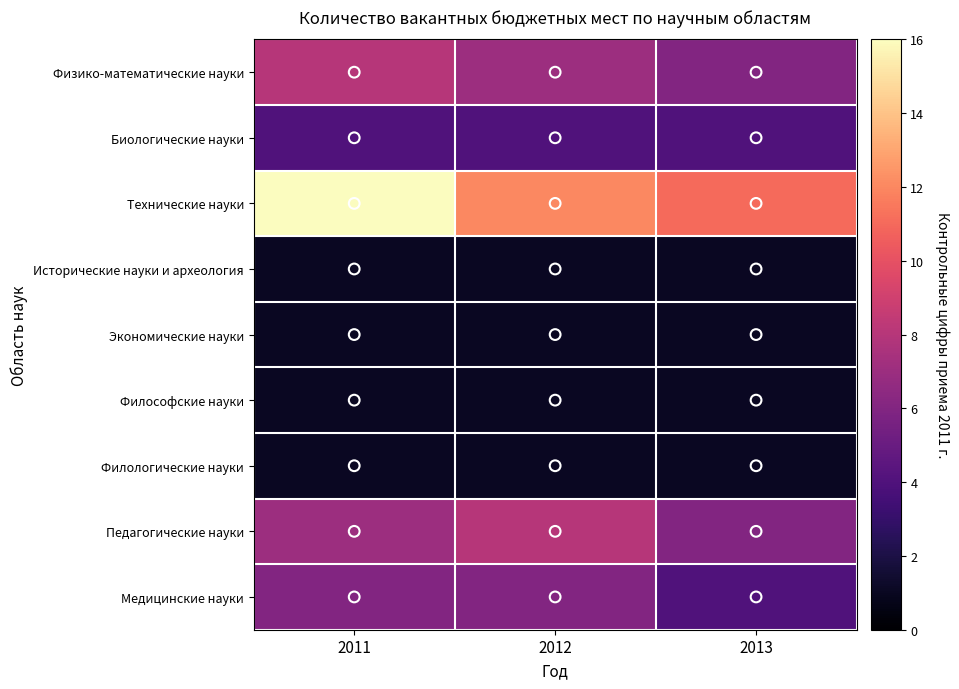

Reading left to right, transcribe all the data shown in this chart.

Физико-математические науки: 2011=8	2012=7	2013=6
Биологические науки: 2011=4	2012=4	2013=4
Технические науки: 2011=16	2012=12	2013=11
Исторические науки и археология: 2011=1	2012=1	2013=1
Экономические науки: 2011=1	2012=1	2013=1
Философские науки: 2011=1	2012=1	2013=1
Филологические науки: 2011=1	2012=1	2013=1
Педагогические науки: 2011=7	2012=8	2013=6
Медицинские науки: 2011=6	2012=6	2013=4